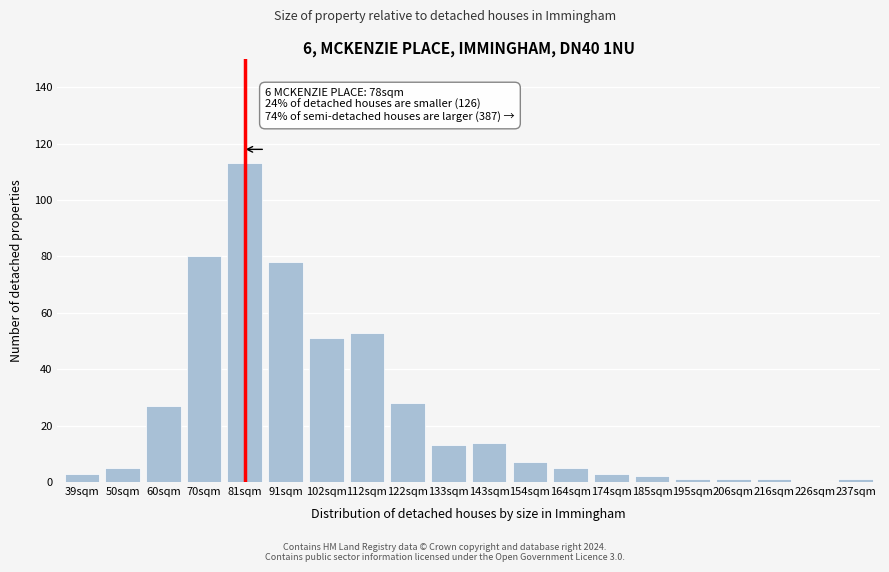

Reading left to right, transcribe all the data shown in this chart.

39sqm=3	50sqm=5	60sqm=27	70sqm=80	81sqm=113	91sqm=78	102sqm=51	112sqm=53	122sqm=28	133sqm=13	143sqm=14	154sqm=7	164sqm=5	174sqm=3	185sqm=2	195sqm=1	206sqm=1	216sqm=1	226sqm=0	237sqm=1